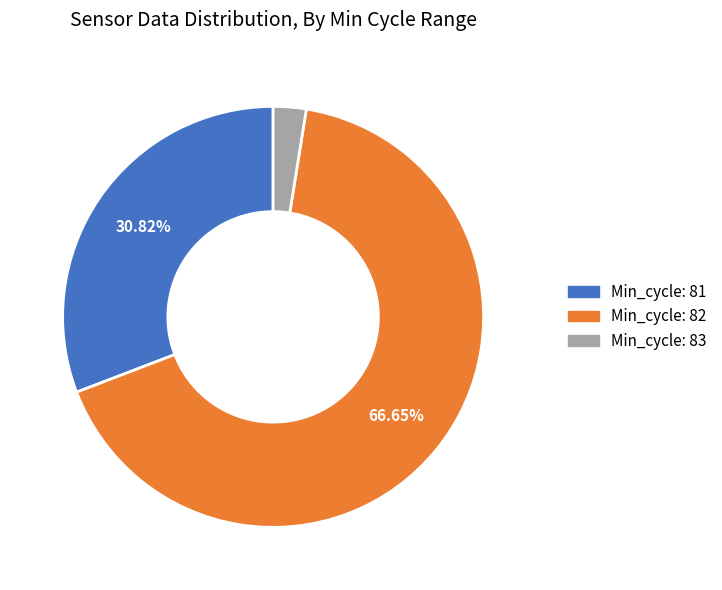

Is there any slice that represents more than half of the pie?

Yes